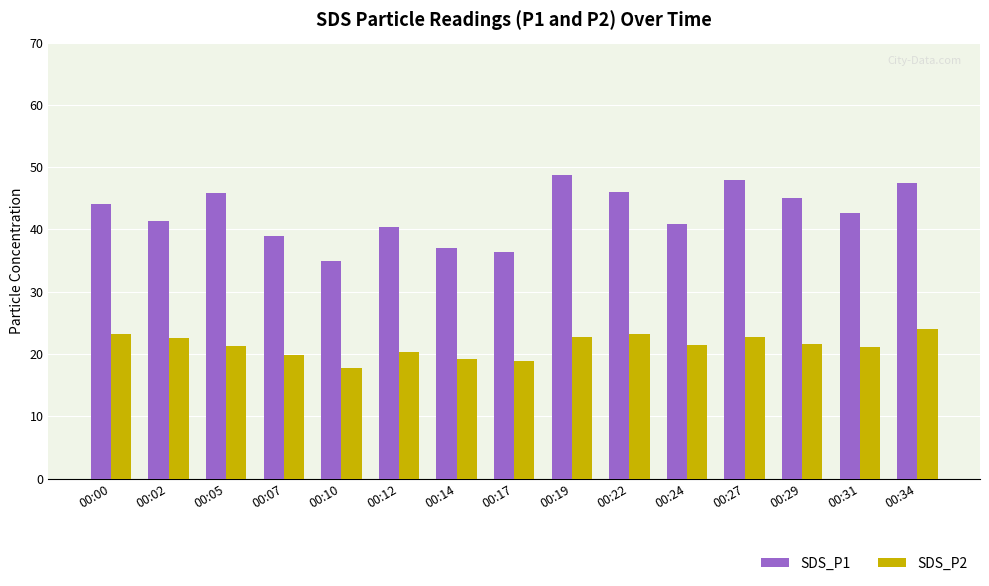

What is the average value of the SDS_P1 series?

42.5